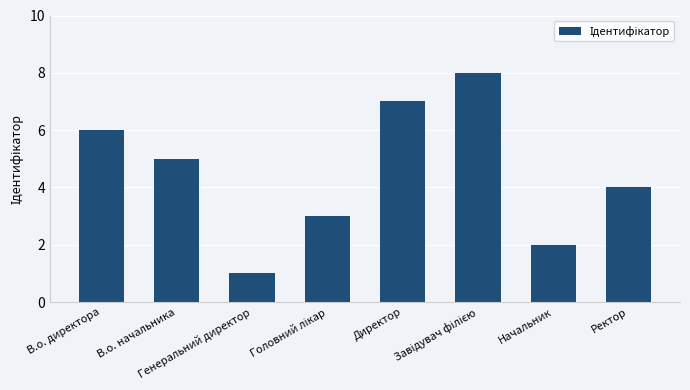

What is the maximum value shown in the chart?

8